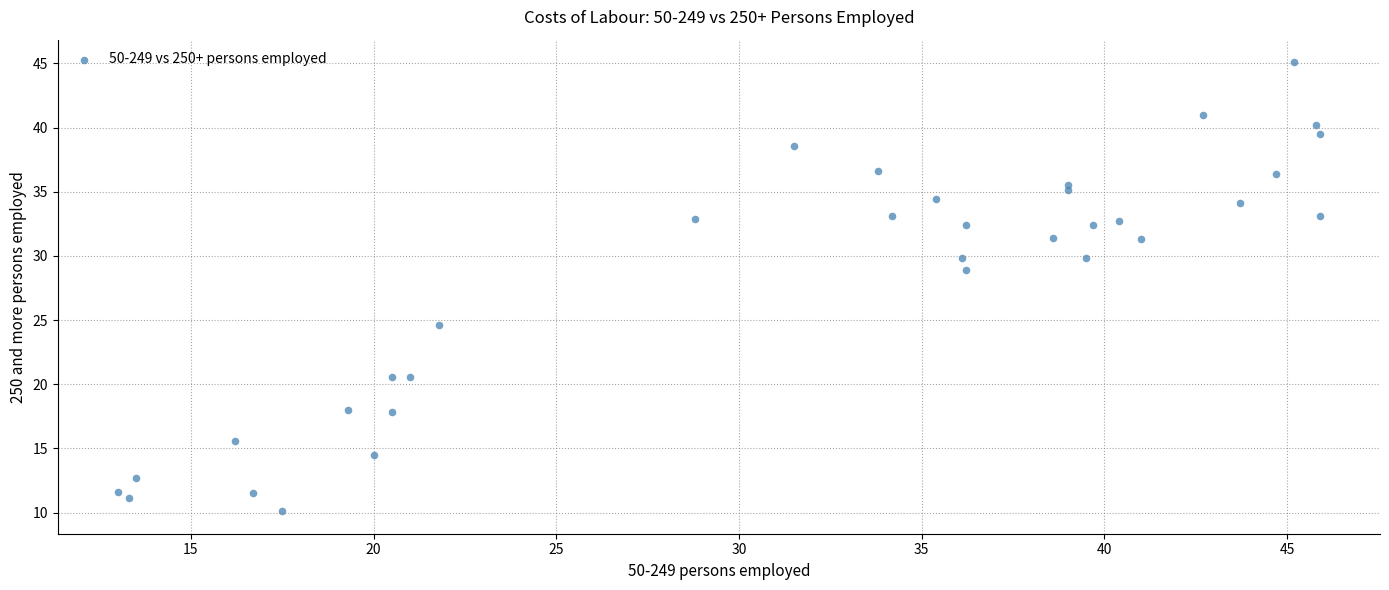

What Y value in the scatter plot is closest to 27?

28.9